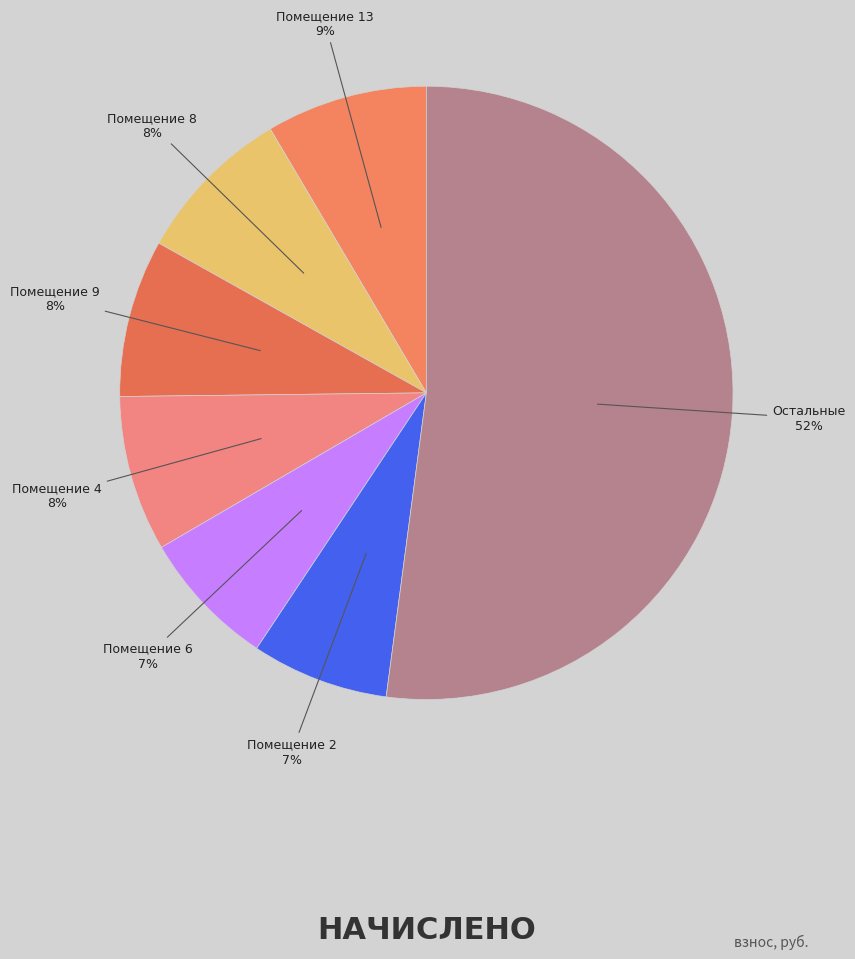

How many segments does this pie chart have?

7